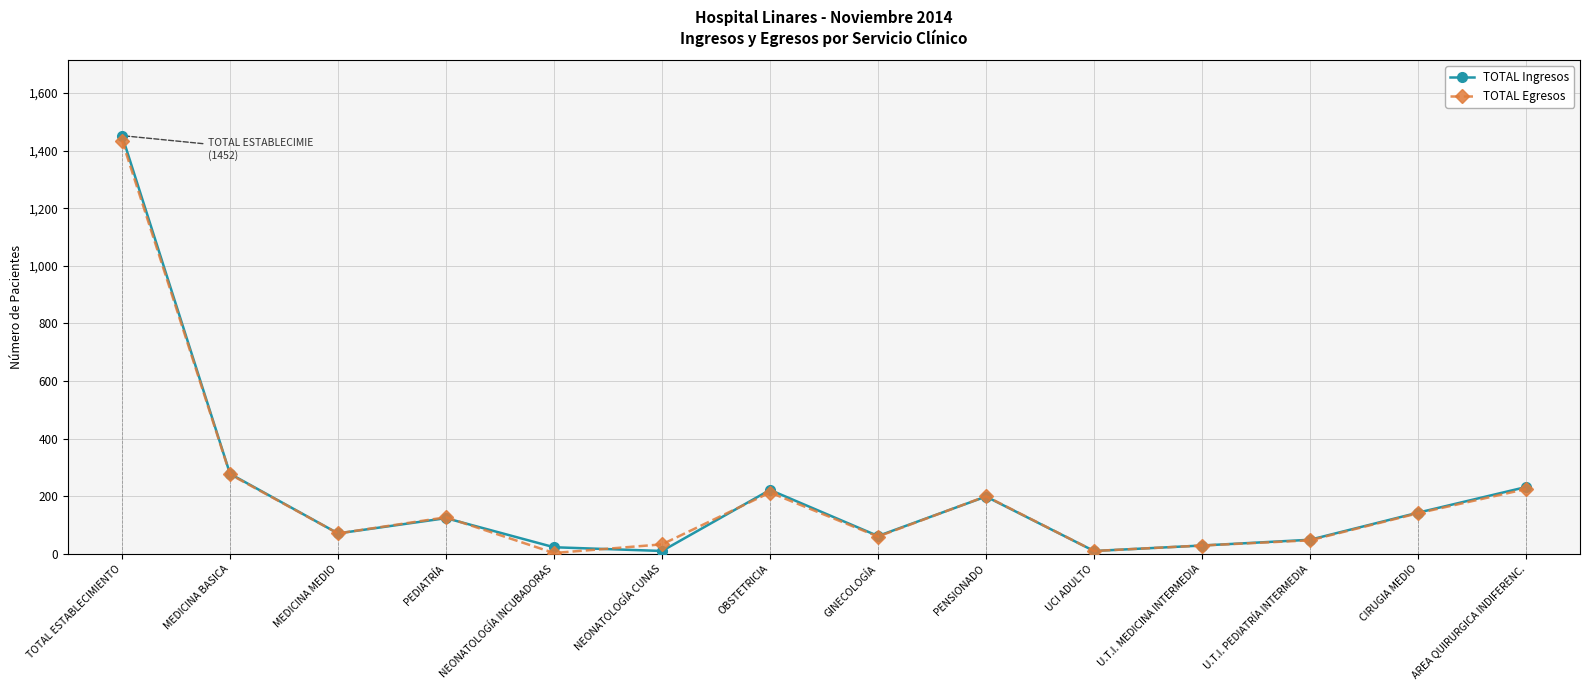

Read the TOTAL Egresos value at MEDICINA MEDIO, to the nearest 10.

70